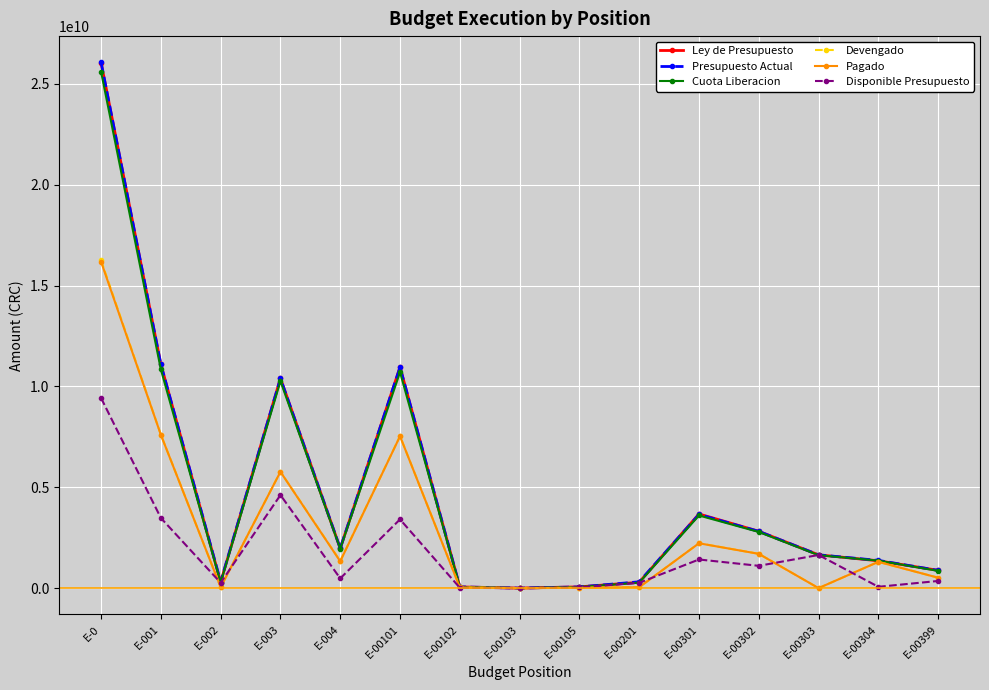

At how many categories does at least one series exceed 2327659016?

6